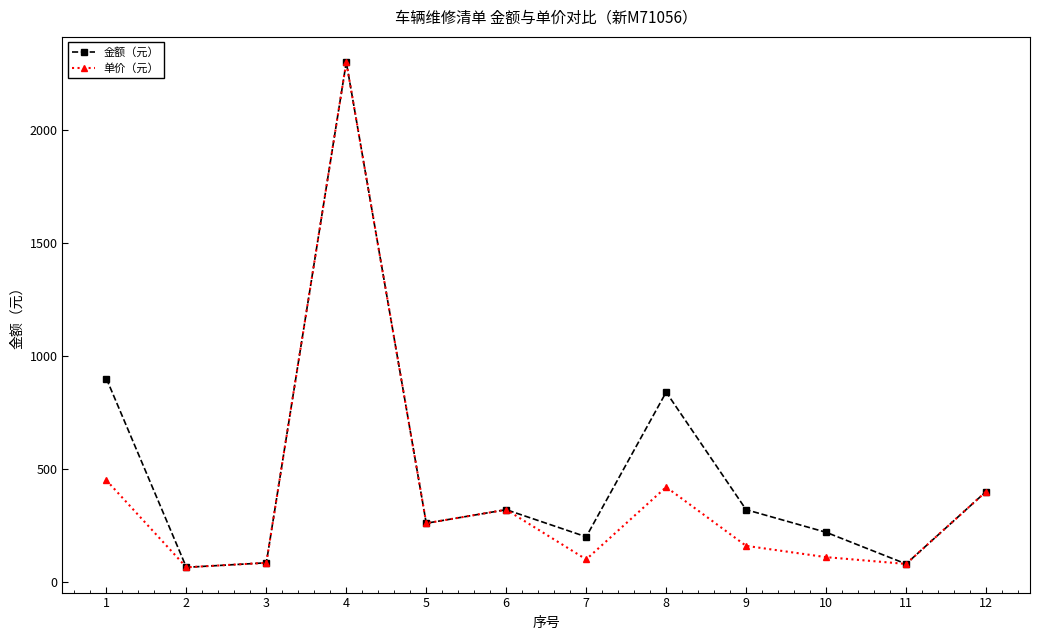

Read the 金额（元） value at 3.

85